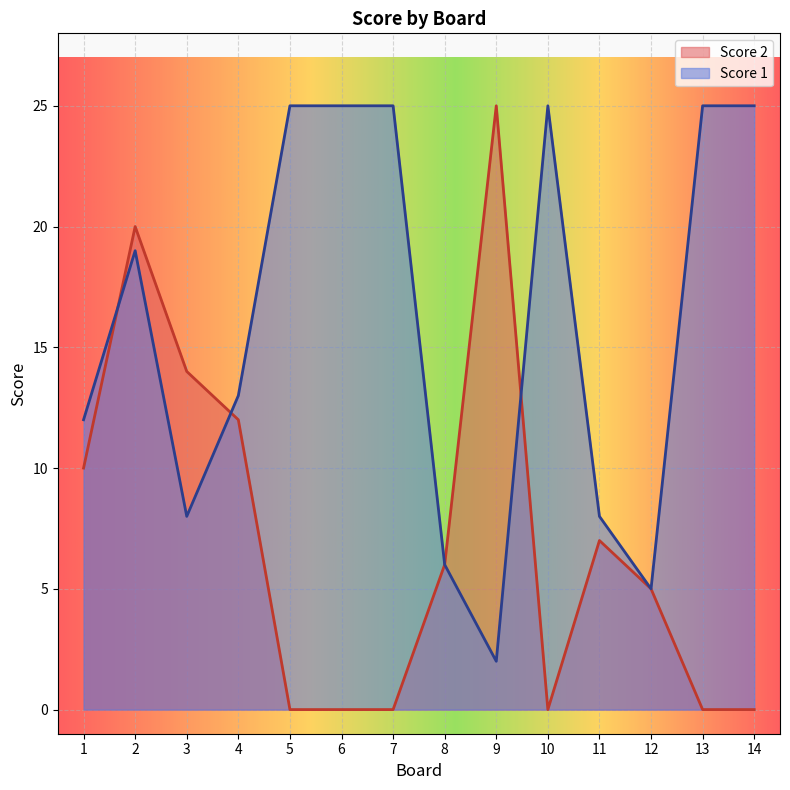

True or false: Score 1 has more than 0 interior local peaks.

True